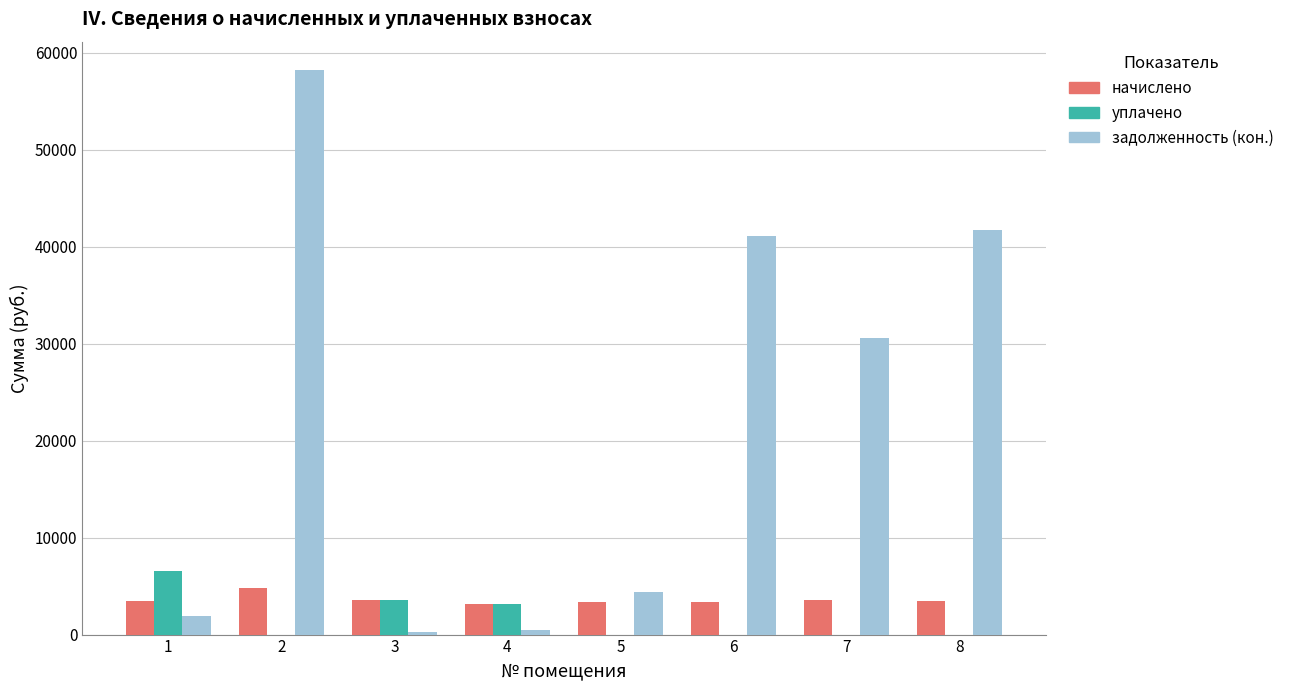

The value of начислено at 6 is 1325.2. True or false?

False